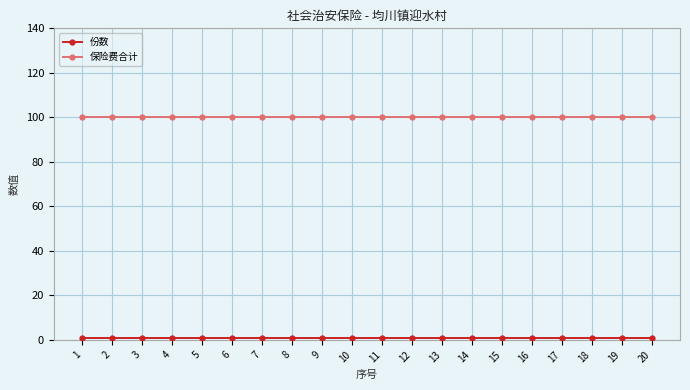

Which series has the largest total across all categories?

保险费合计